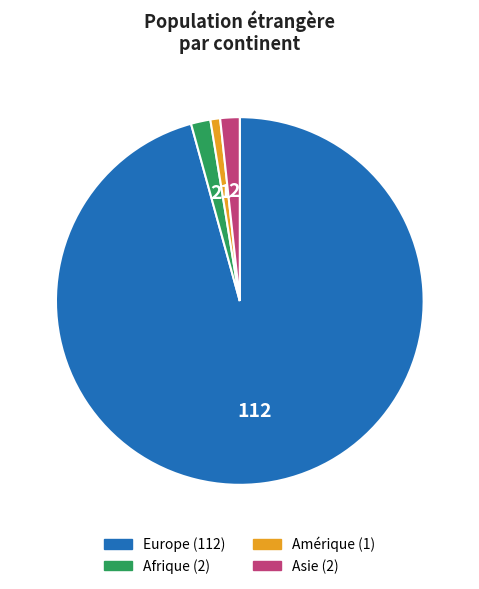

Does any single category account for the majority?

Yes